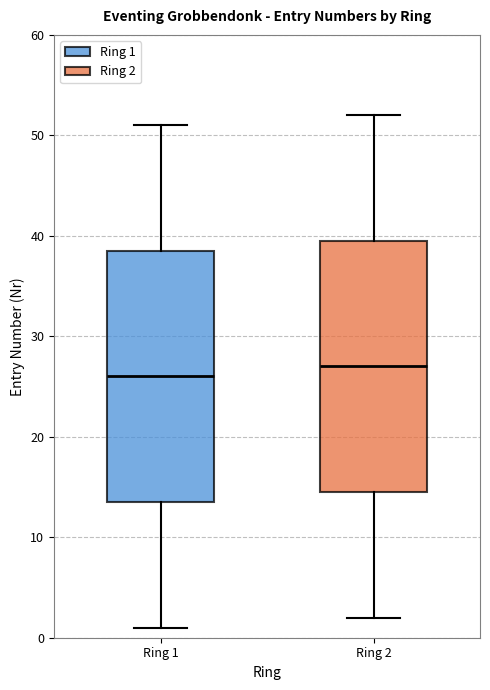

Reading left to right, transcribe this box plot: for each box, give where its median line is, the range the box spans, and where its two whiskers end, as read against the y-axis. The values are not printed on the chart, so give them approximately, as read against the axis.

Ring 1: median 26, box 14 to 39, whiskers 1 to 51
Ring 2: median 27, box 15 to 40, whiskers 2 to 52